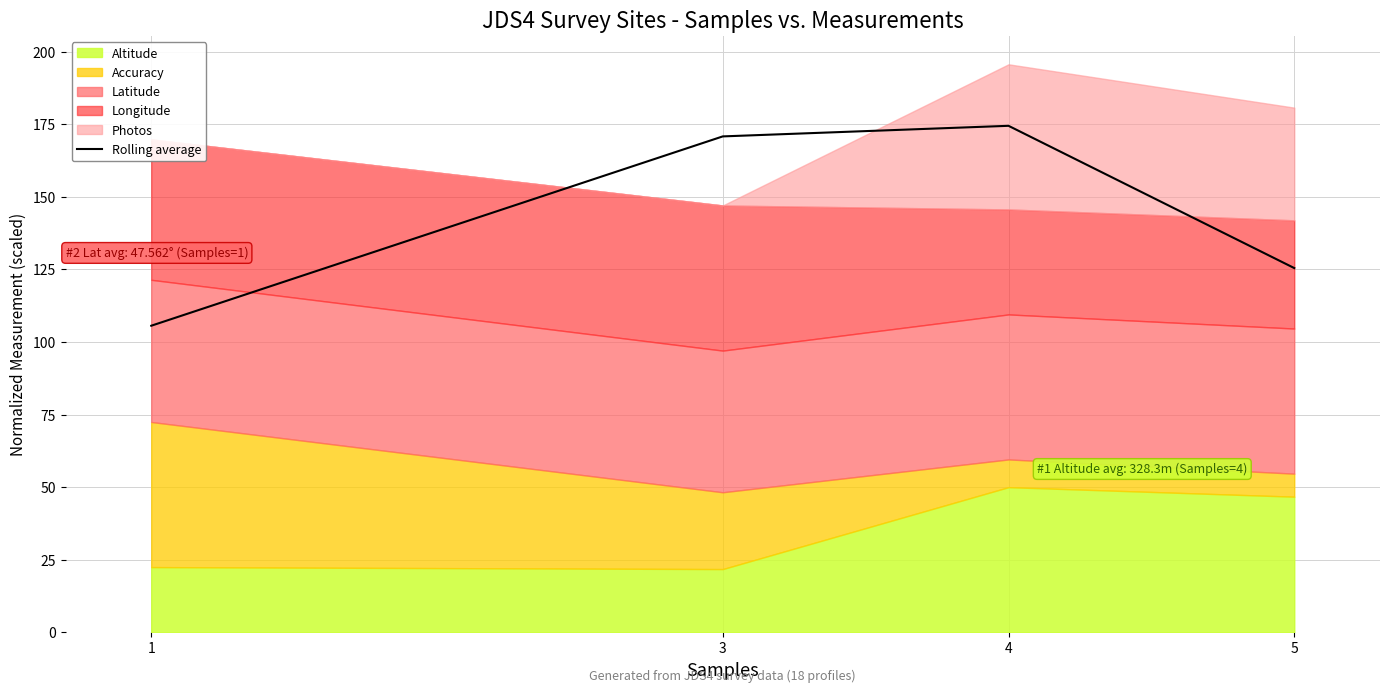

Where is the first local maximum?

4